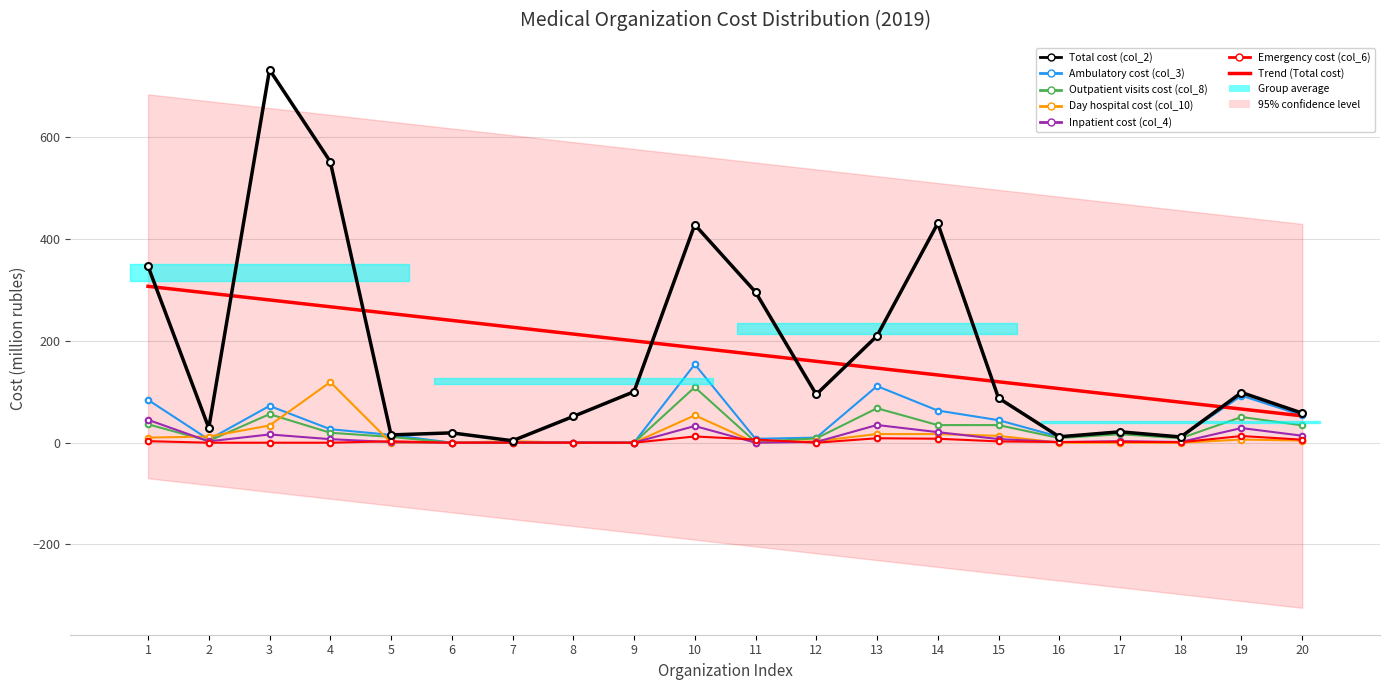

Rank the categories by Total cost (col_2) value from lowest to highest.

7, 18, 16, 5, 6, 17, 2, 8, 20, 15, 12, 19, 9, 13, 11, 1, 10, 14, 4, 3